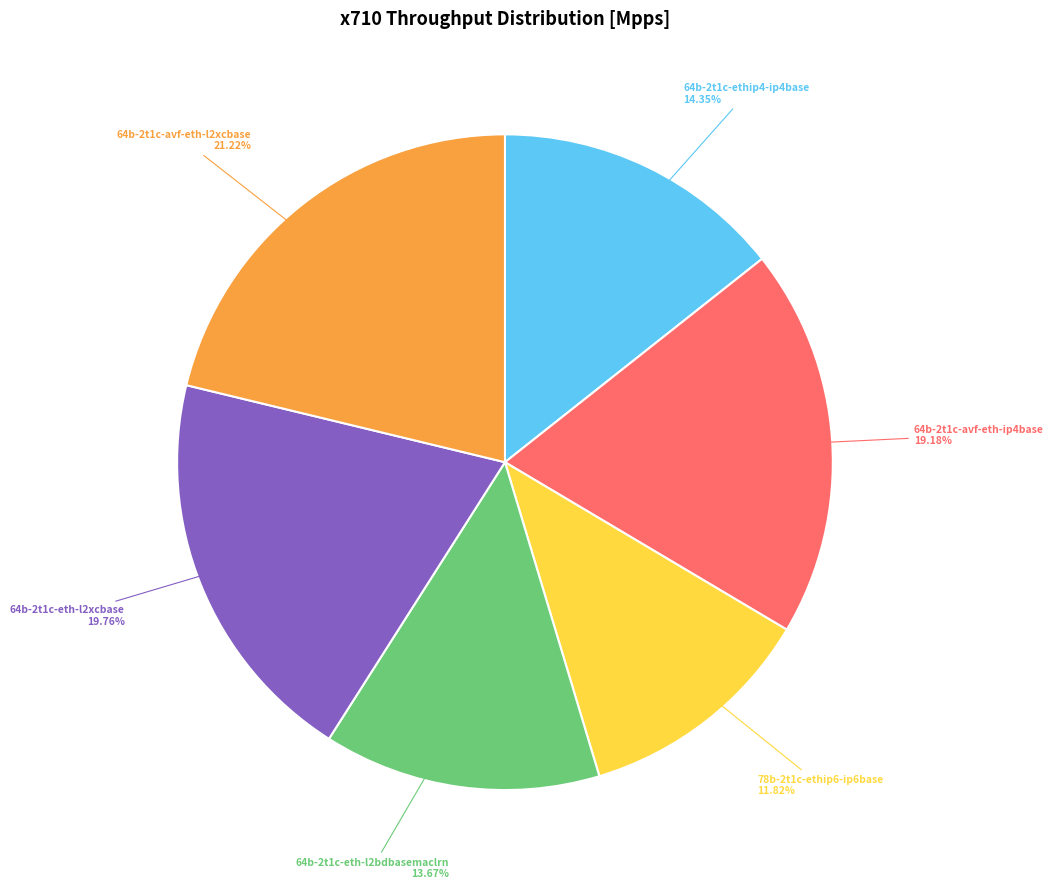

Which has a higher value, 64b-2t1c-ethip4-ip4base or 64b-2t1c-avf-eth-ip4base?

64b-2t1c-avf-eth-ip4base